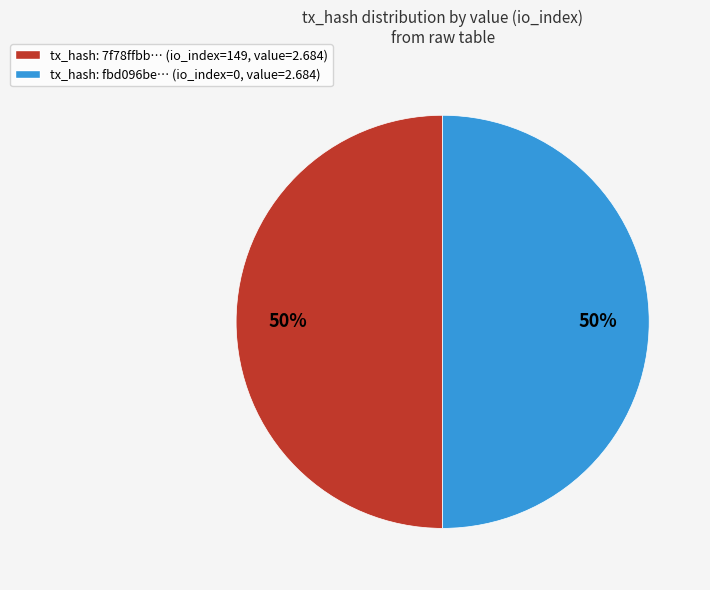

How many slices are in this pie chart?

2